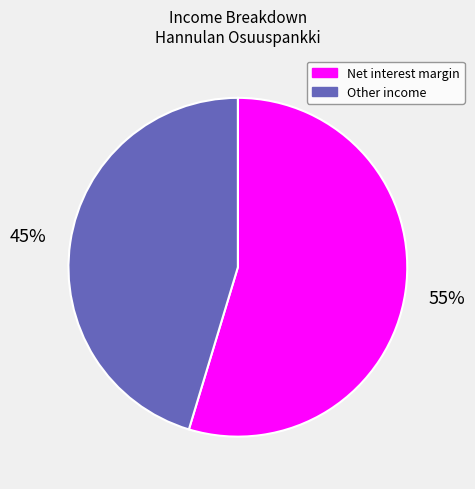

Count the number of slices in the pie.

2